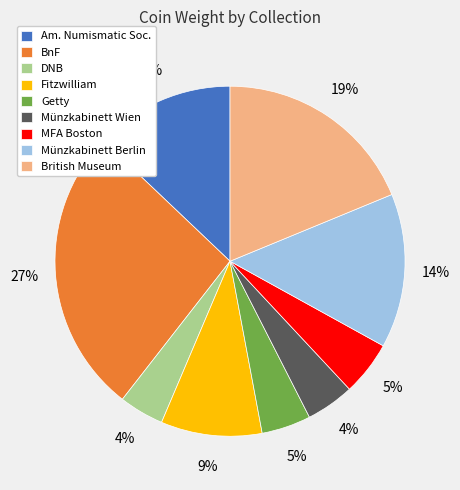

Which category has the biggest portion of the pie?

BnF